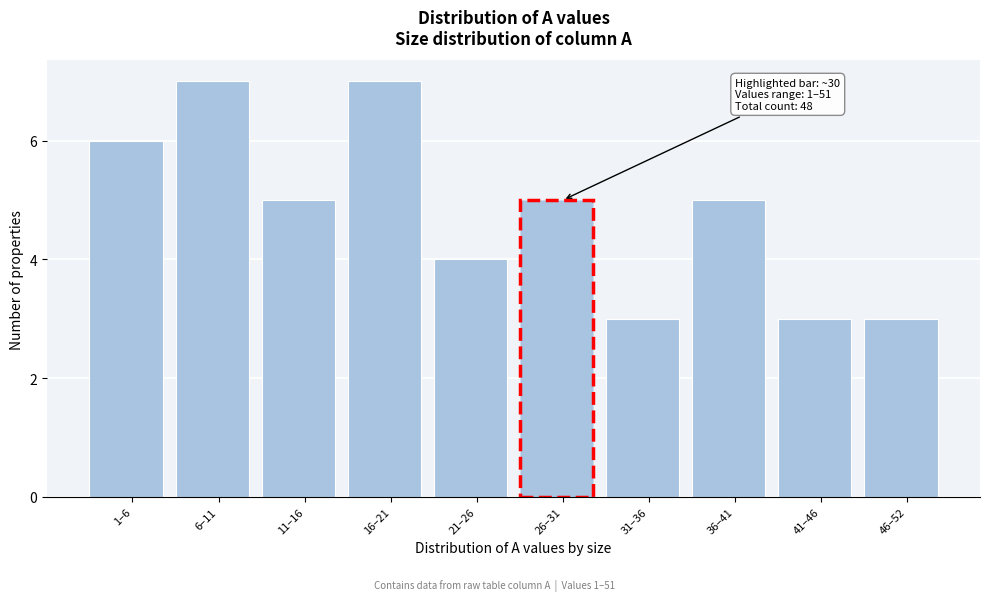

Reading right to left, list all the values displayed in this chart.

3	3	5	3	5	4	7	5	7	6